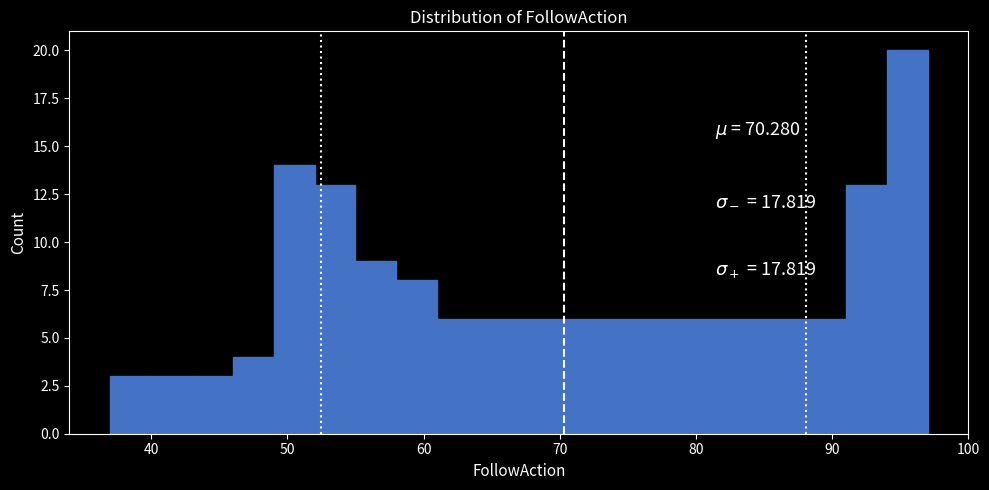

Read against the x-axis, roughly where is the centre of the tallest bar?

96